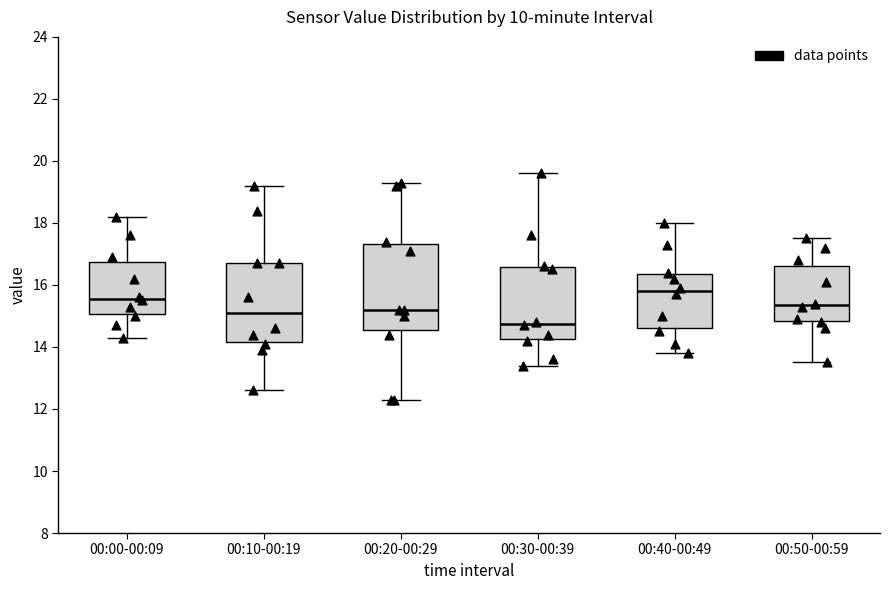

Comparing the boxes themselves (not the whiskers), which one is the tallest?

00:20-00:29